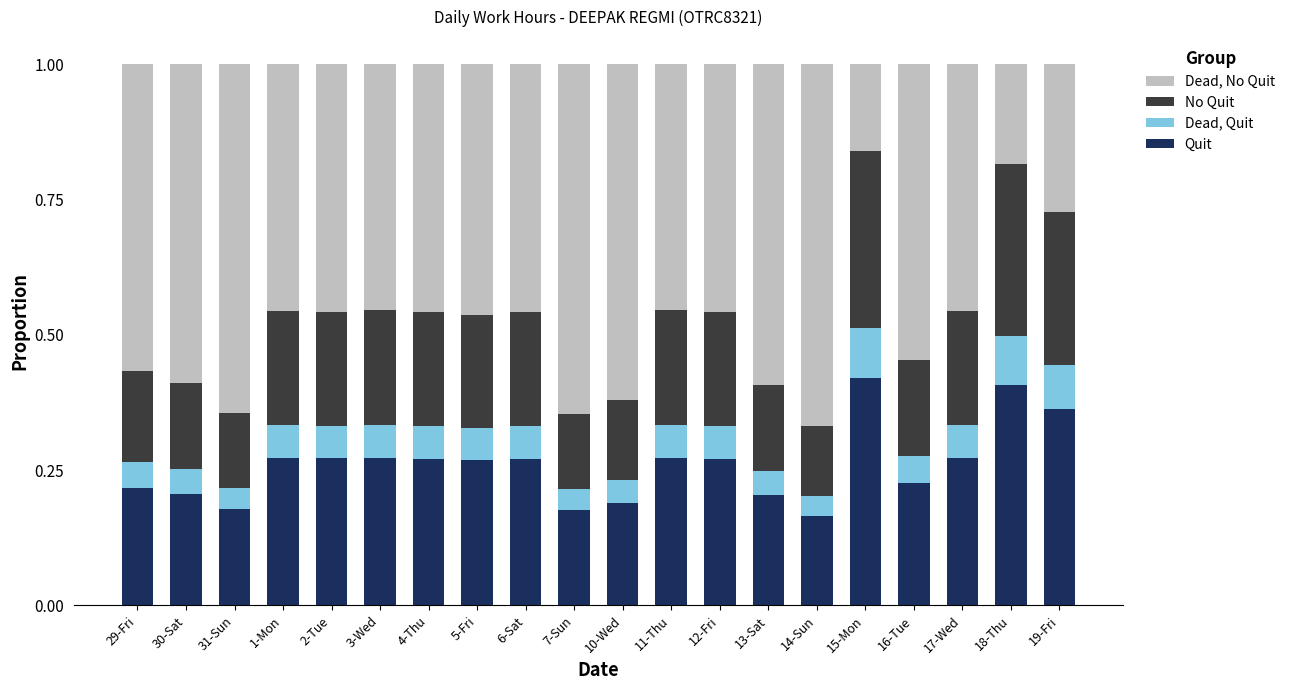

What is the total value across all series at 31-Sun?

1.0